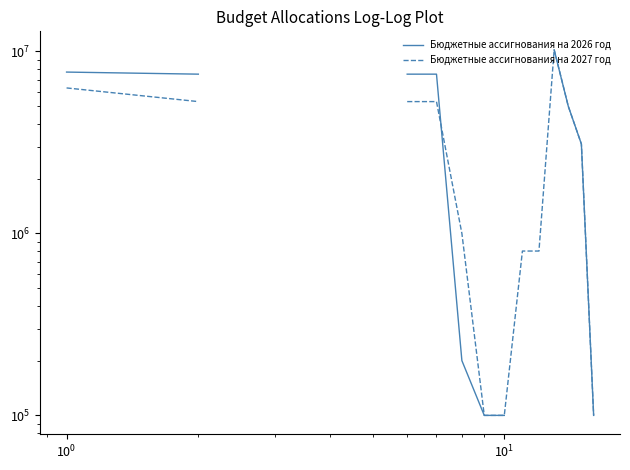

What is the lowest value of the Бюджетные ассигнования на 2026 год series?

100000.0